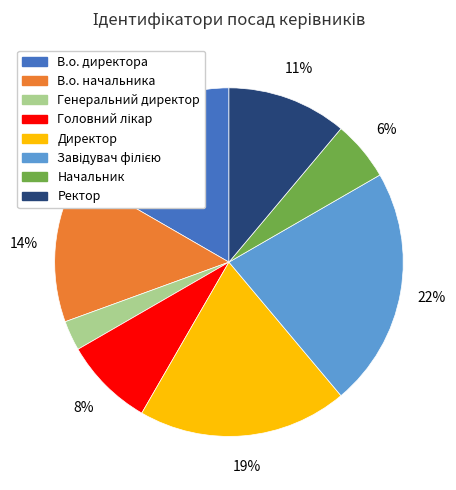

Between В.о. директора and Генеральний директор, which is larger?

В.о. директора